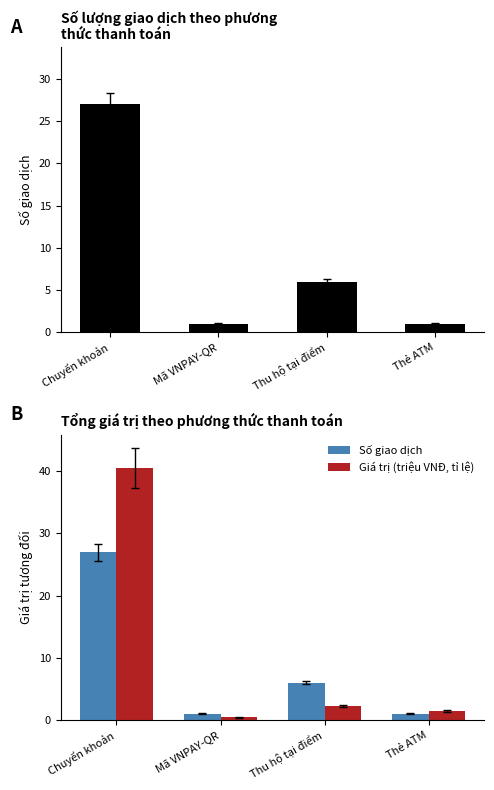

What are all the series names shown in the legend?

Số giao dịch, Giá trị (triệu VNĐ, tỉ lệ)